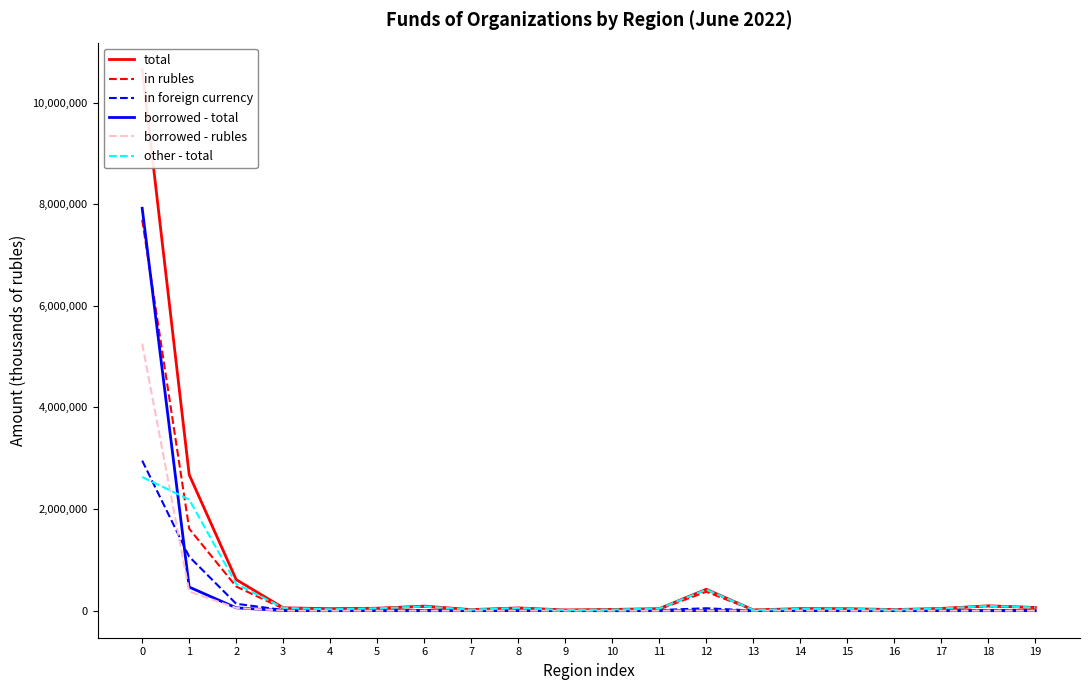

Which has a higher value, 13 or 14?

14